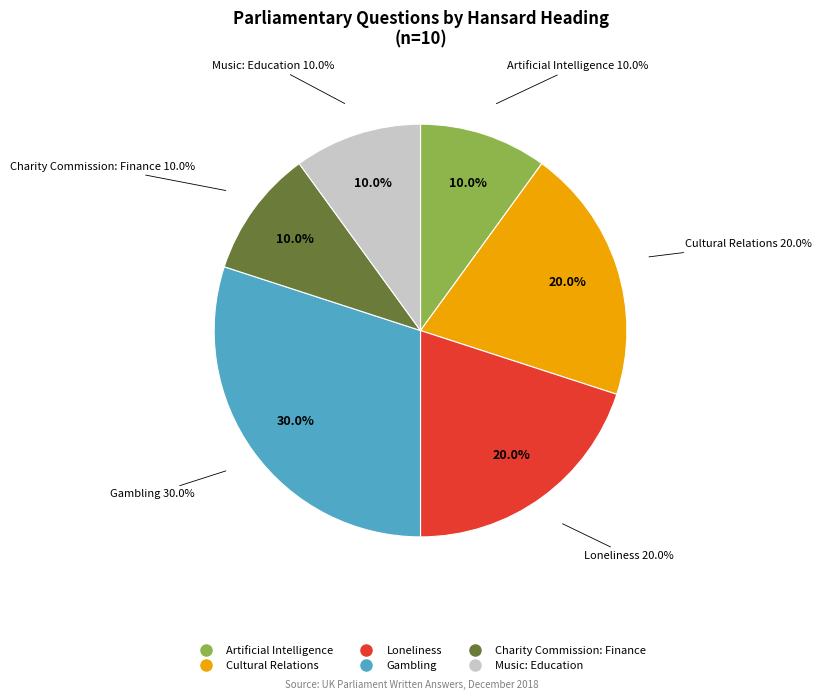

Which category has the biggest portion of the pie?

Gambling